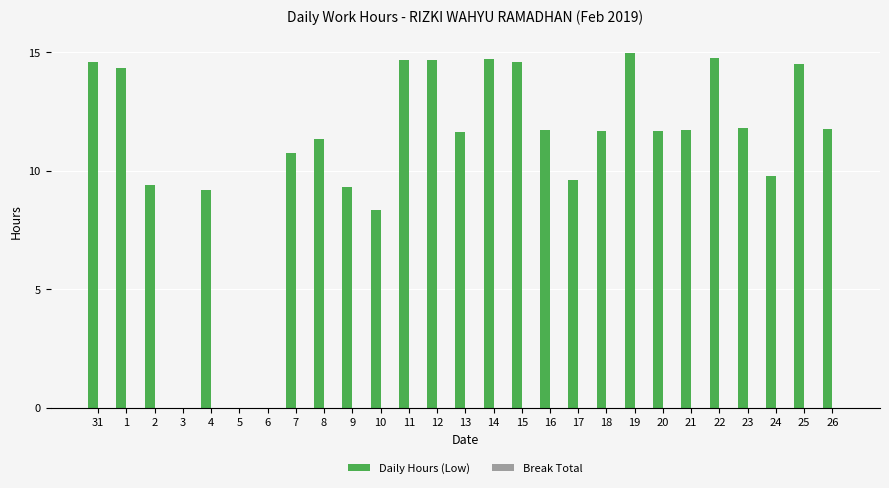

What is the sum of all values?

291.7